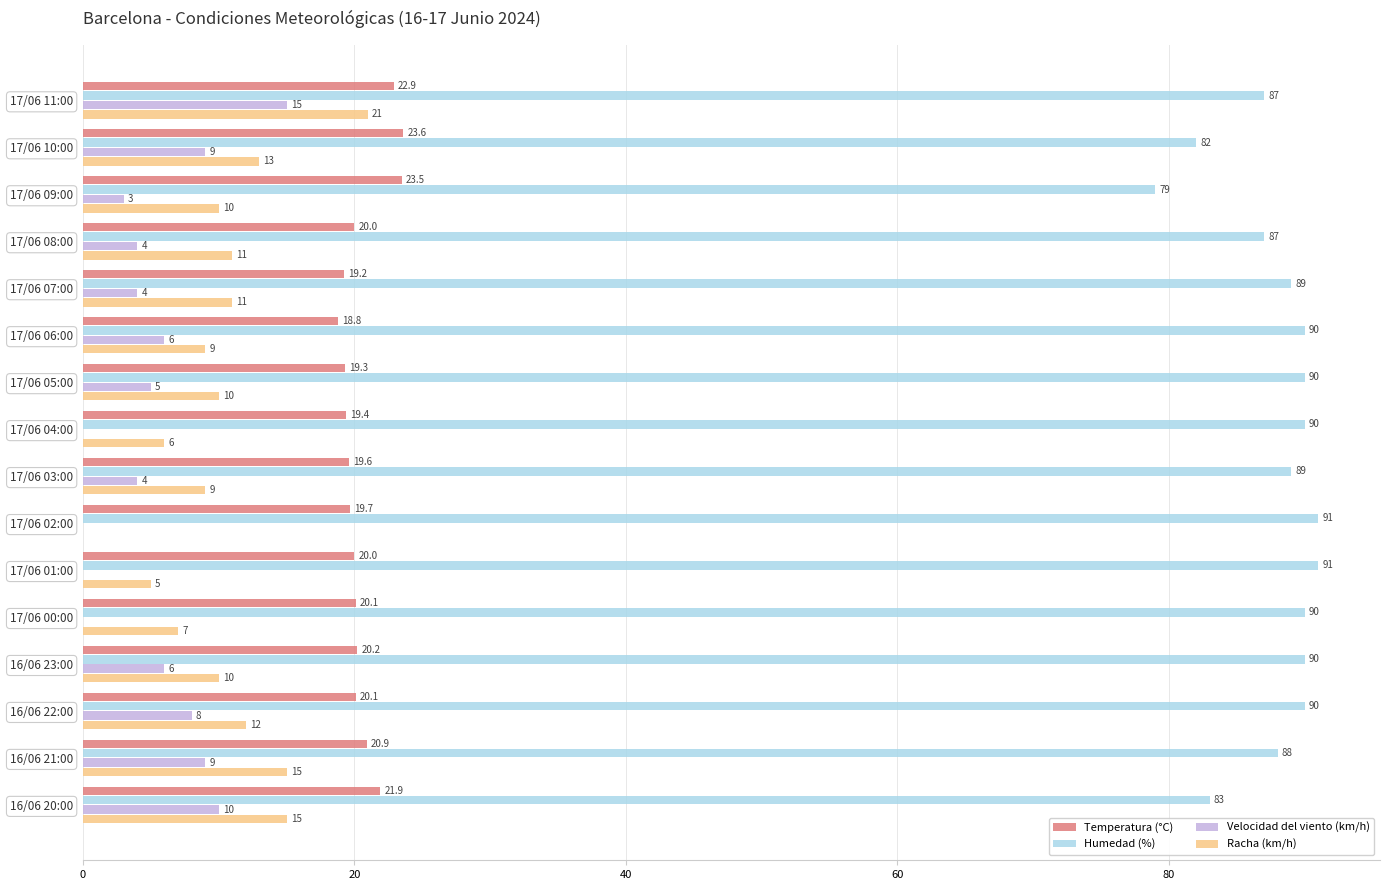

Is it true that Humedad (%) equals 103.5 at 17/06 09:00?

False